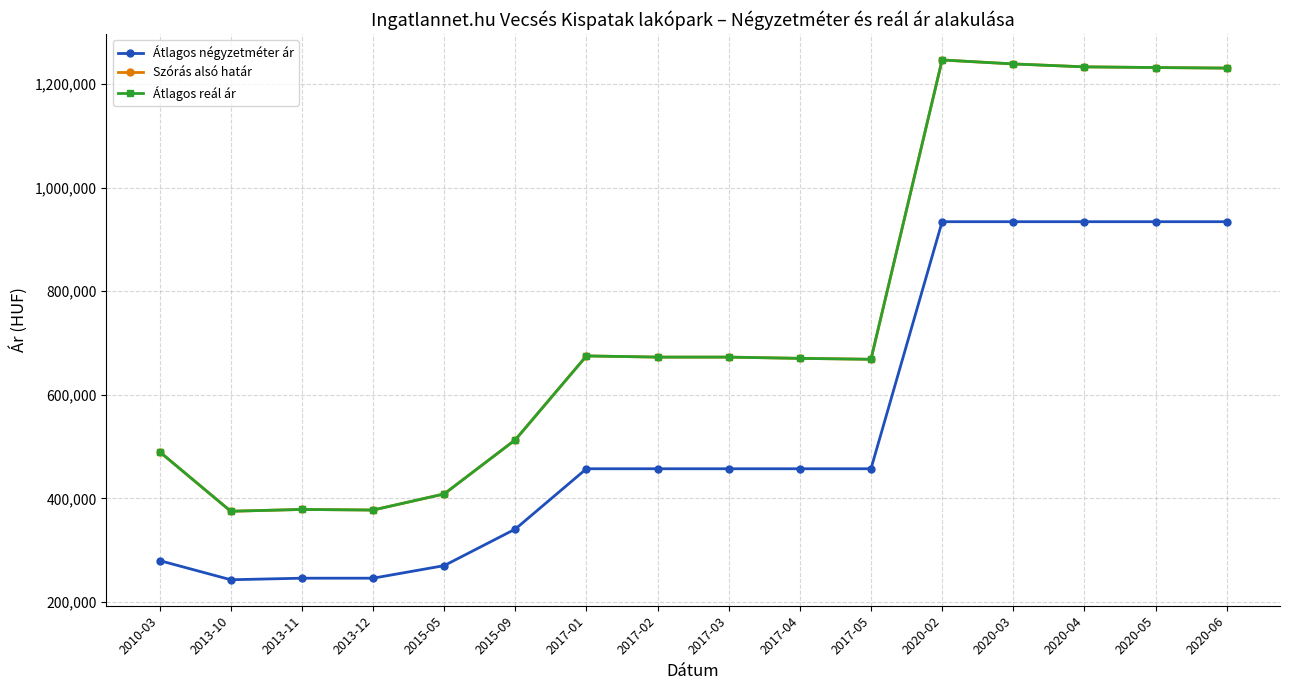

True or false: Átlagos reál ár and Szórás alsó határ cross at least once.

False